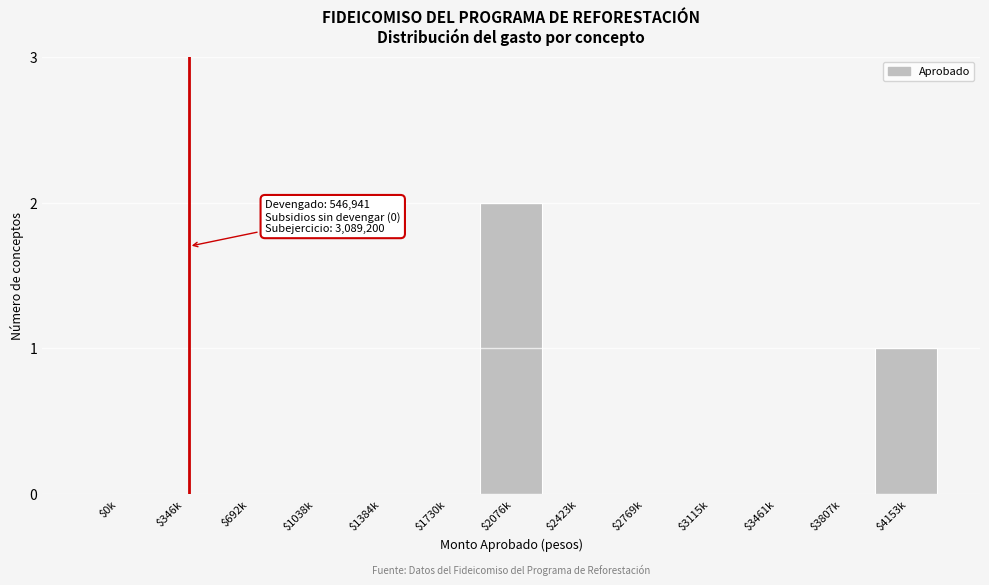

What is the sum of all values?

3